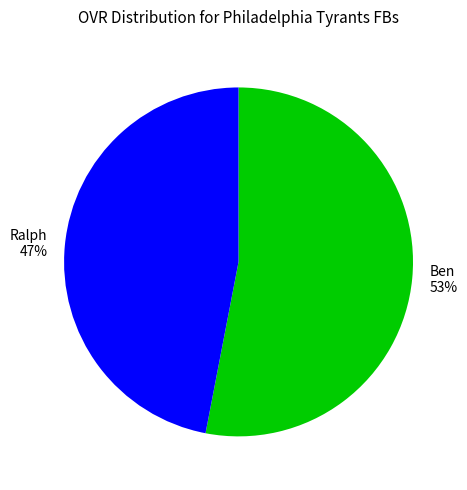

Does Ben account for over 50% of the chart?

Yes